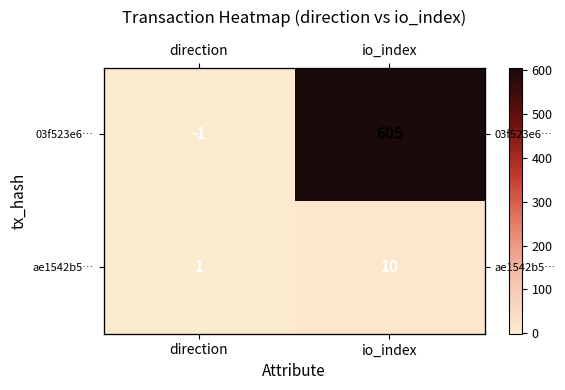

Which series has the largest total across all categories?

03f523e6…